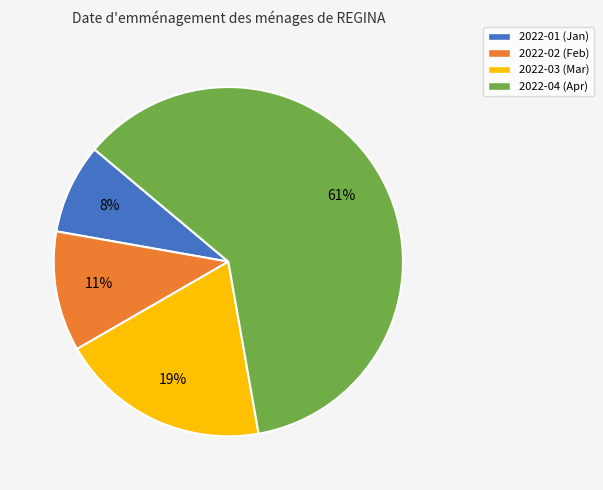

Do 2022-01 (Jan) and 2022-03 (Mar) together represent more than half of the pie?

No